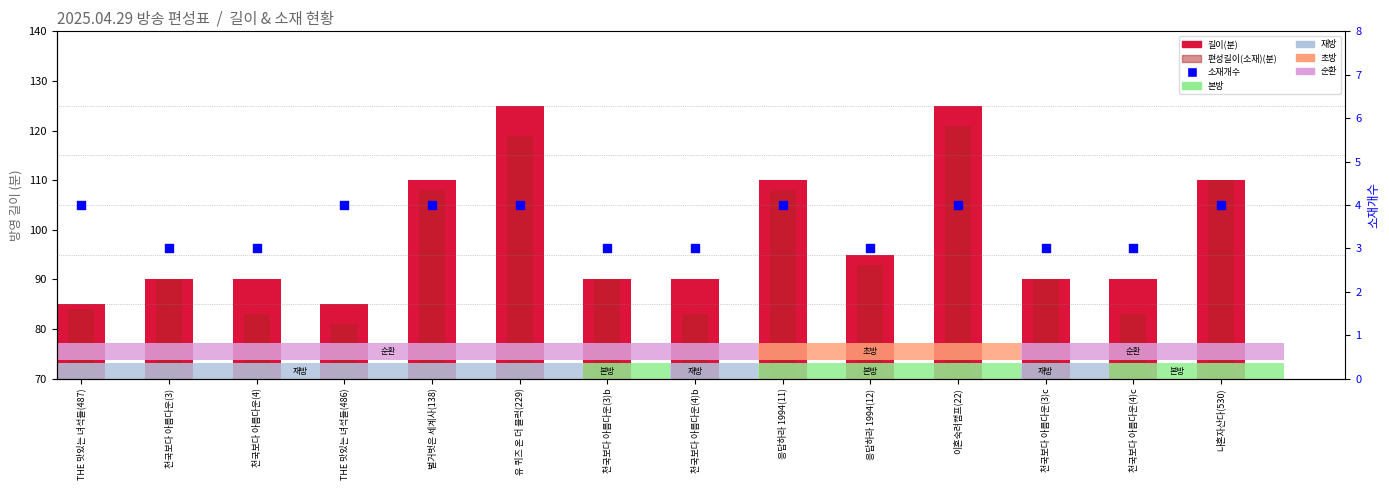

Is the value of 편성길이(소재)(분) at 천국보다 아름다운(4)b greater than the value of 길이(분) at THE 맛있는 녀석들(487)?

No